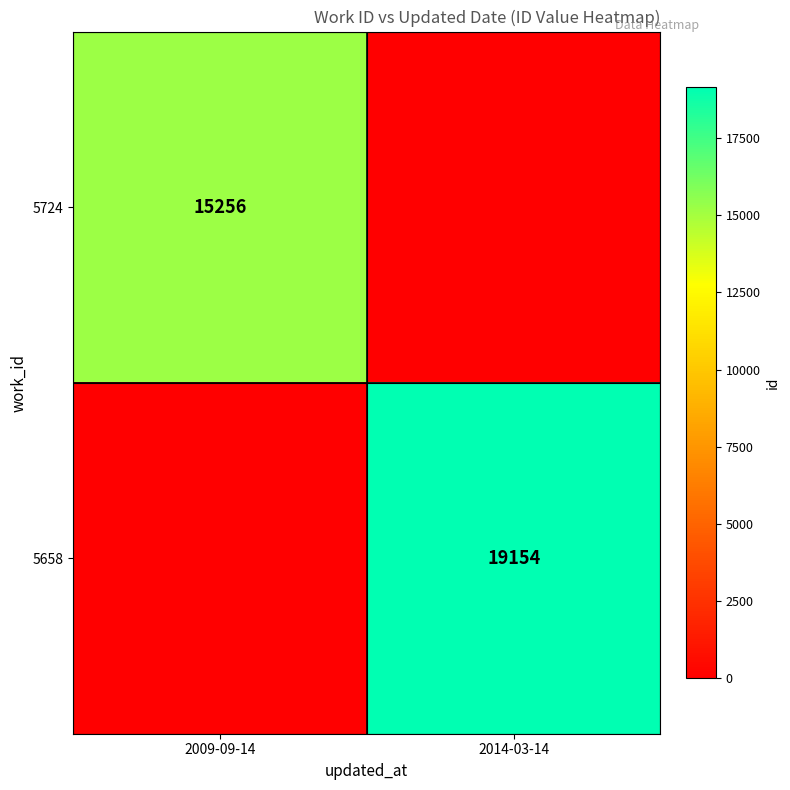

True or false: 5658 has a value of 19154 at 2014-03-14.

True